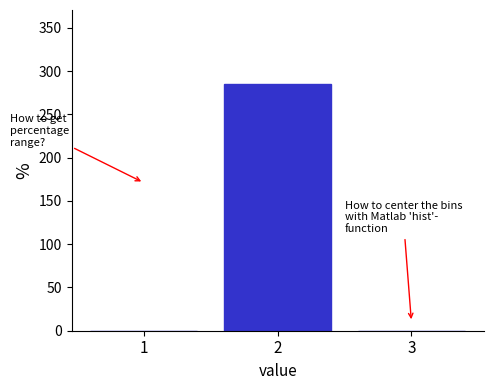

Reading left to right, what are all the values shown in this chart?

1=0	2=285	3=0